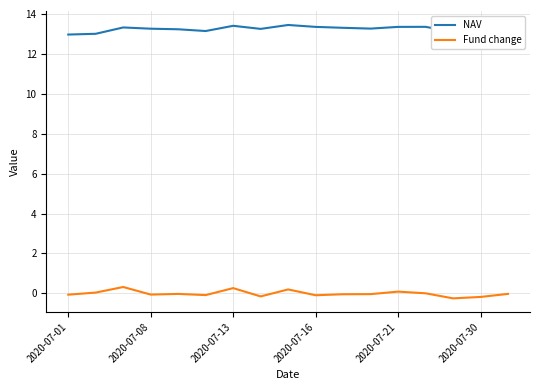

True or false: Fund change and NAV intersect in this chart.

False